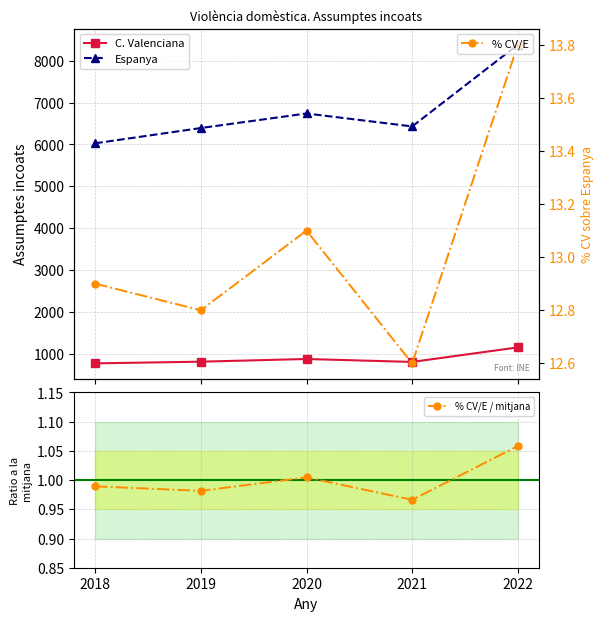

True or false: C. Valenciana and % CV/E / mitjana intersect in this chart.

False